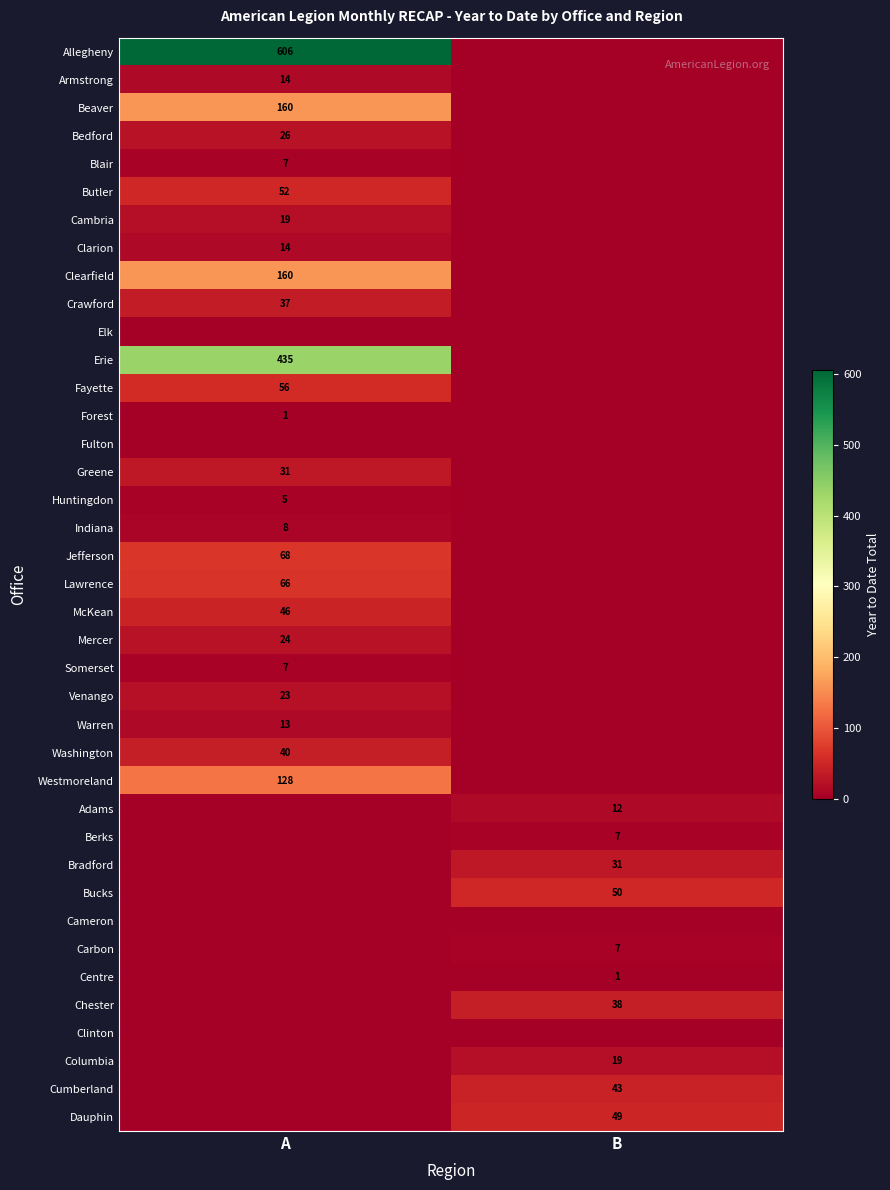

What is the total value across all series at A?

2046